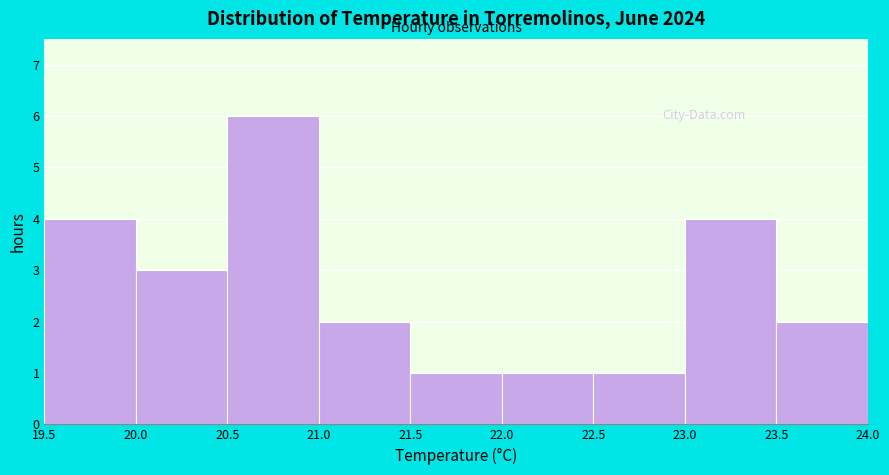

Reading left to right, transcribe this chart: for each bar, give the range it covers on the x-axis and its height. The values are not printed on the chart, so give them approximately, as read against the axis.

19.5 to 20.0: 4
20.0 to 20.5: 3
20.5 to 21.0: 6
21.0 to 21.5: 2
21.5 to 22.0: 1
22.0 to 22.5: 1
22.5 to 23.0: 1
23.0 to 23.5: 4
23.5 to 24.0: 2